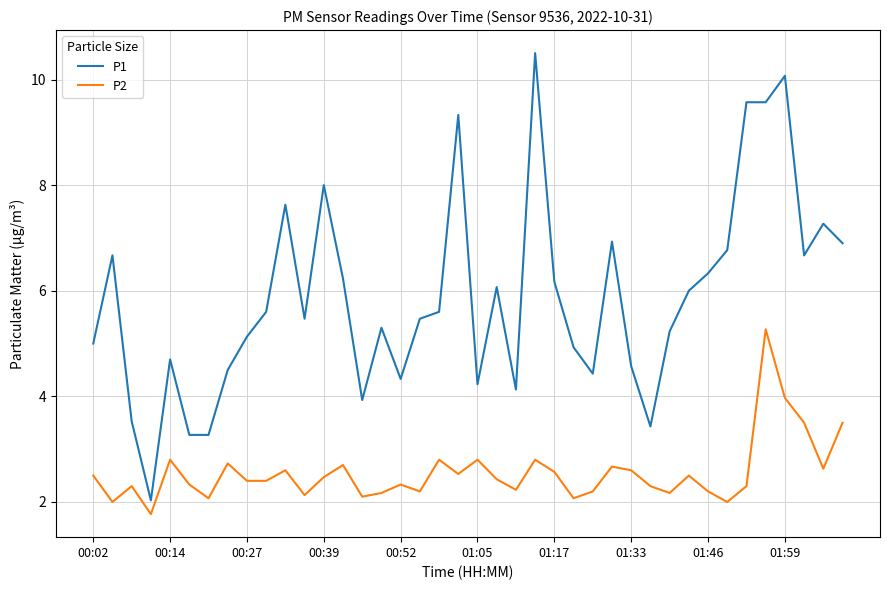

True or false: P1 has more than 0 interior local peaks.

True